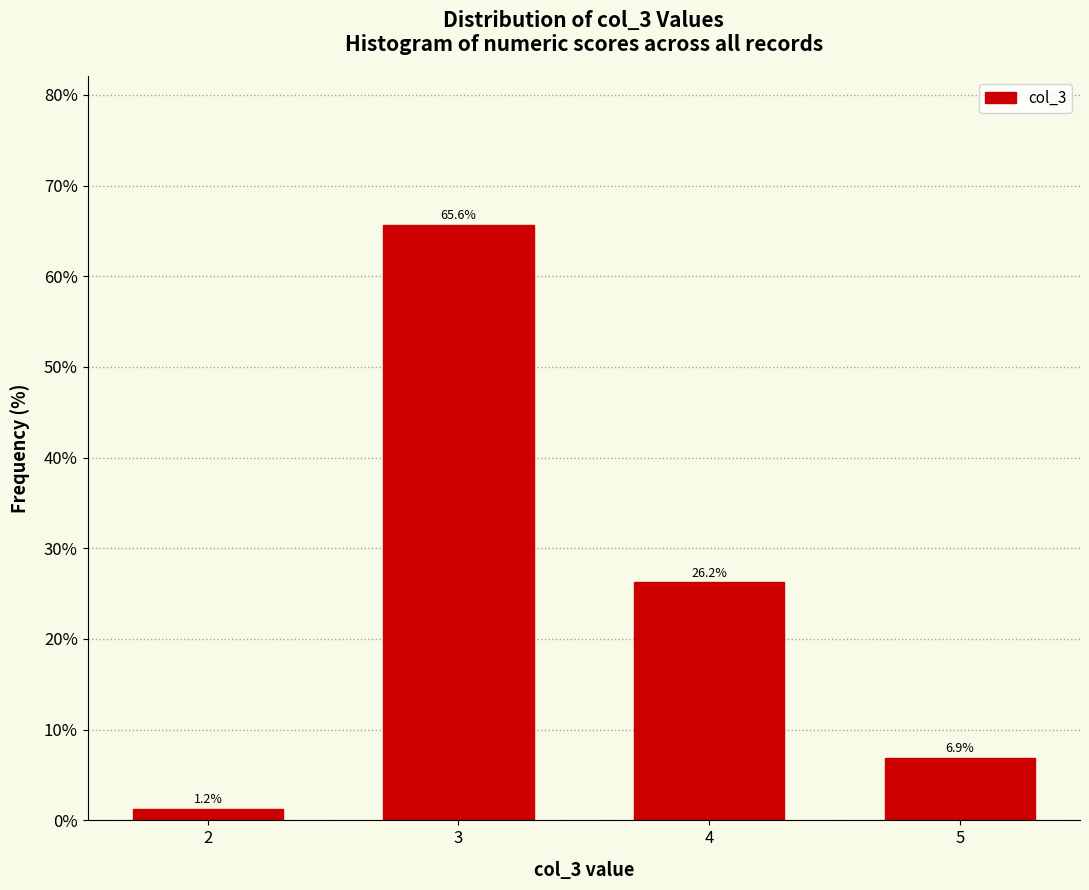

The chart shows a value of 65.6 at 3. True or false?

True